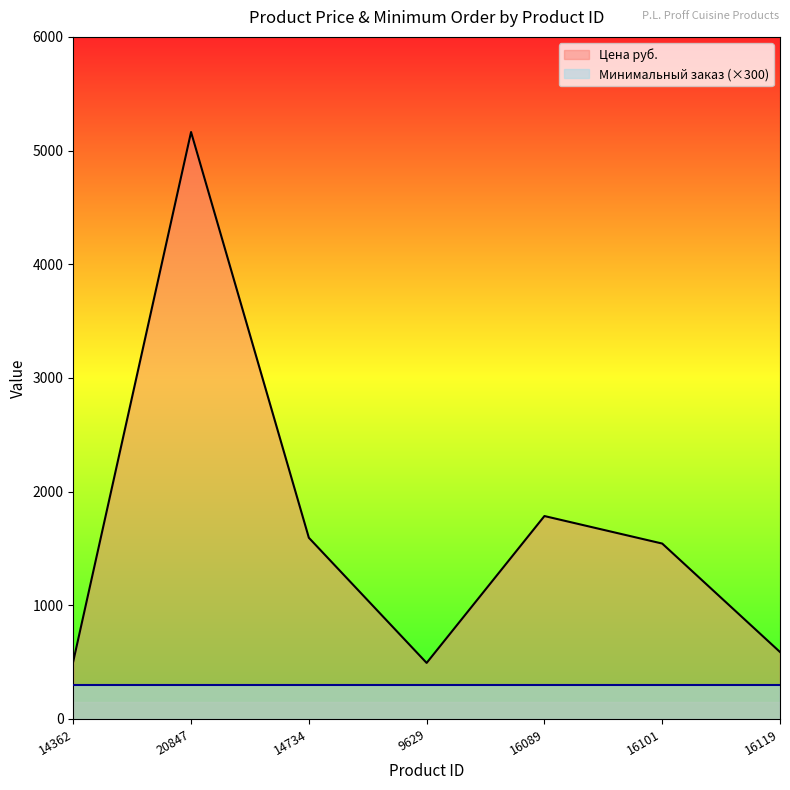

Where is the first local minimum?

9629